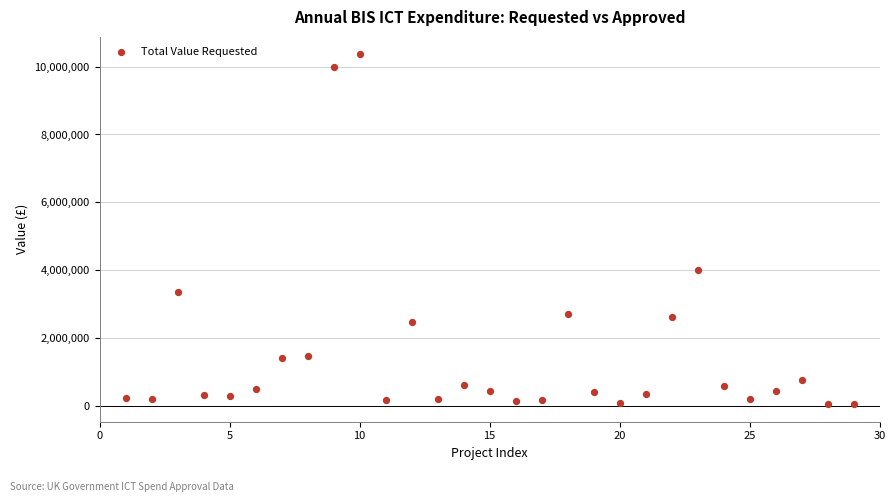

What is the range of Y values (max minus min)?

10309120